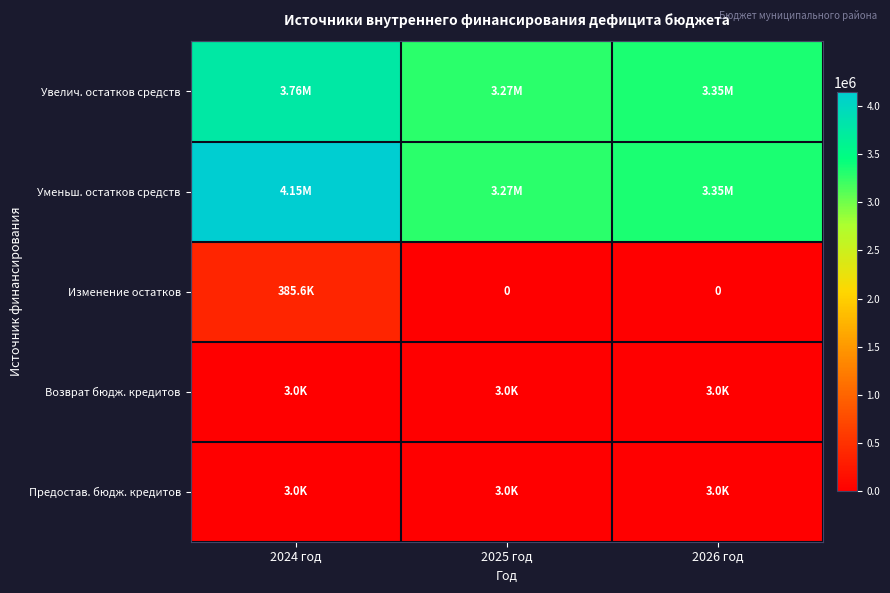

At how many categories does at least one series exceed 1910918?

3